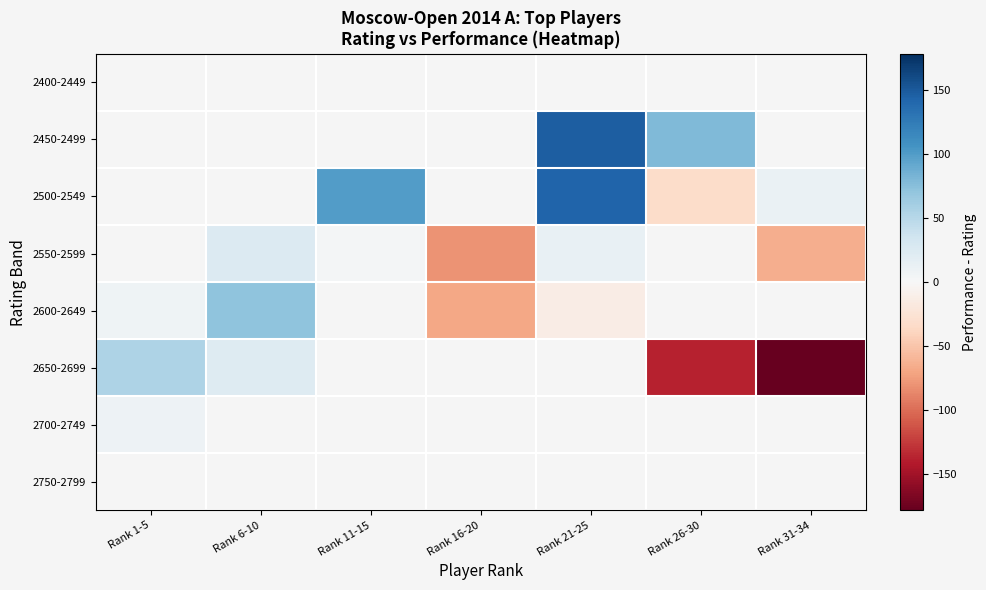

How many distinct data groups are displayed?

8